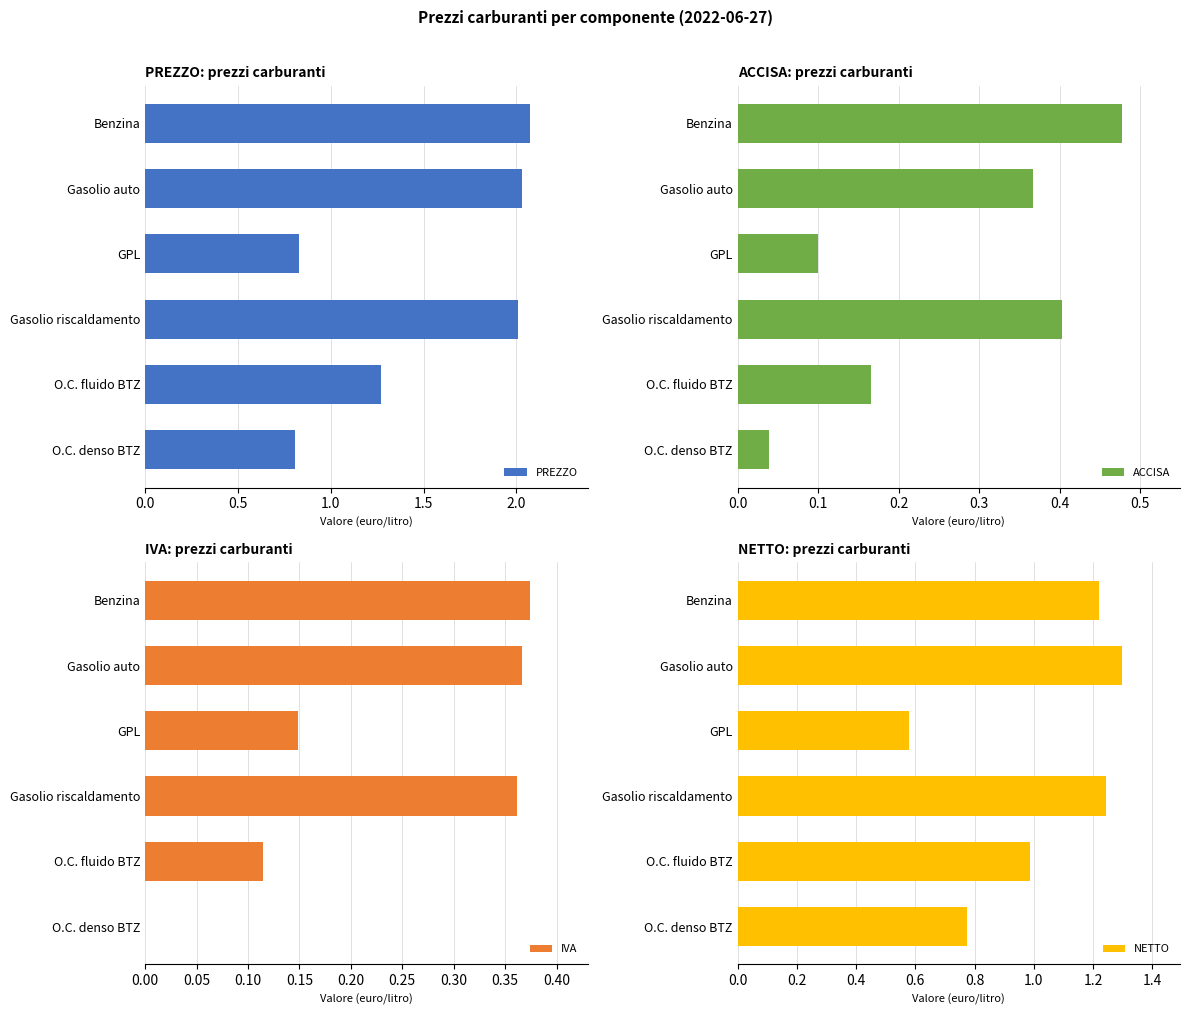

Are the bars grouped side by side (vs. stacked)?

Yes